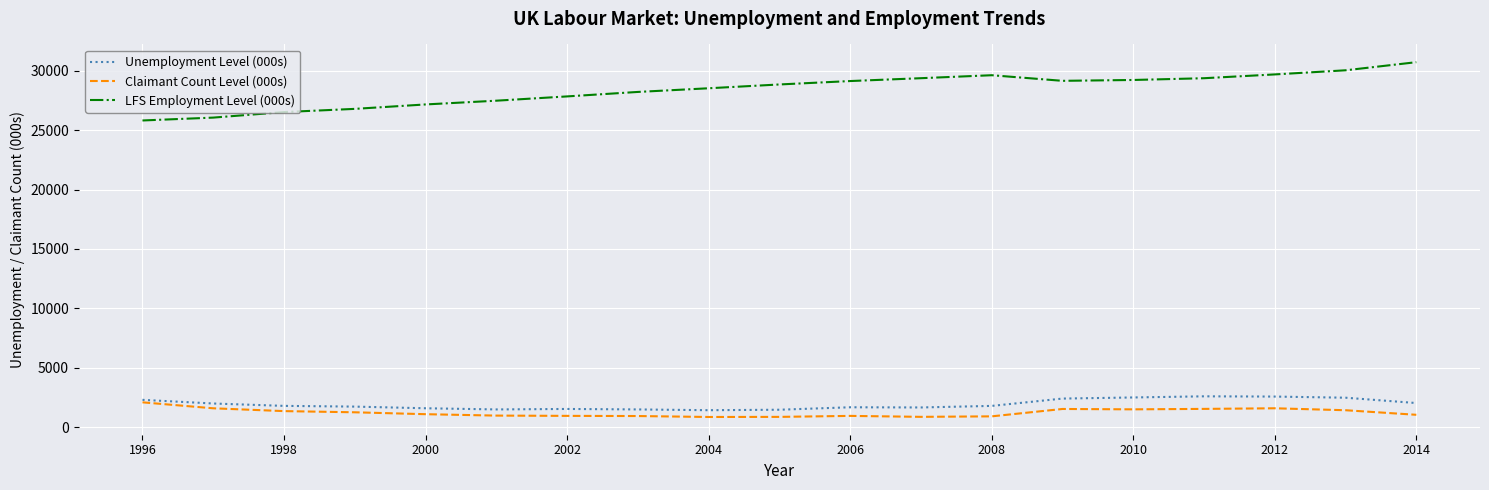

What is the average value of the LFS Employment Level (000s) series?

28403.4